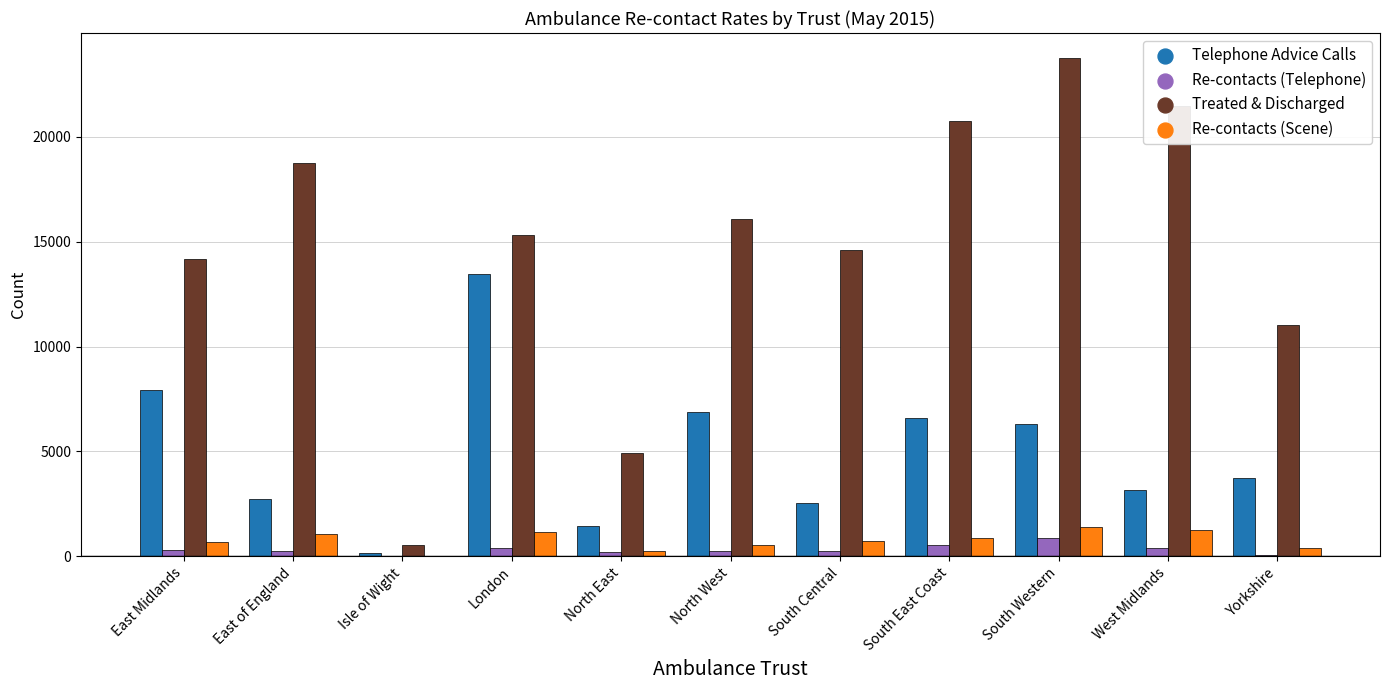

Is the value of Treated & Discharged at South East Coast greater than the value of Telephone Advice Calls at East Midlands?

Yes